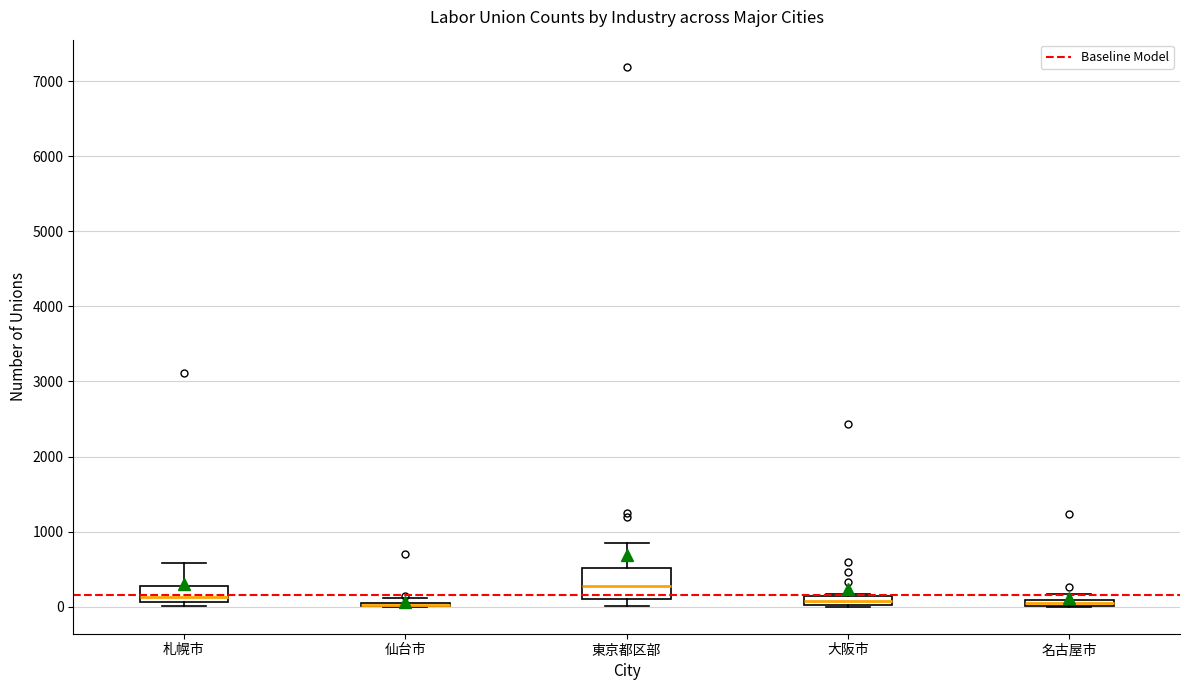

Which box is the tallest, from its lower edge to its upper edge?

東京都区部